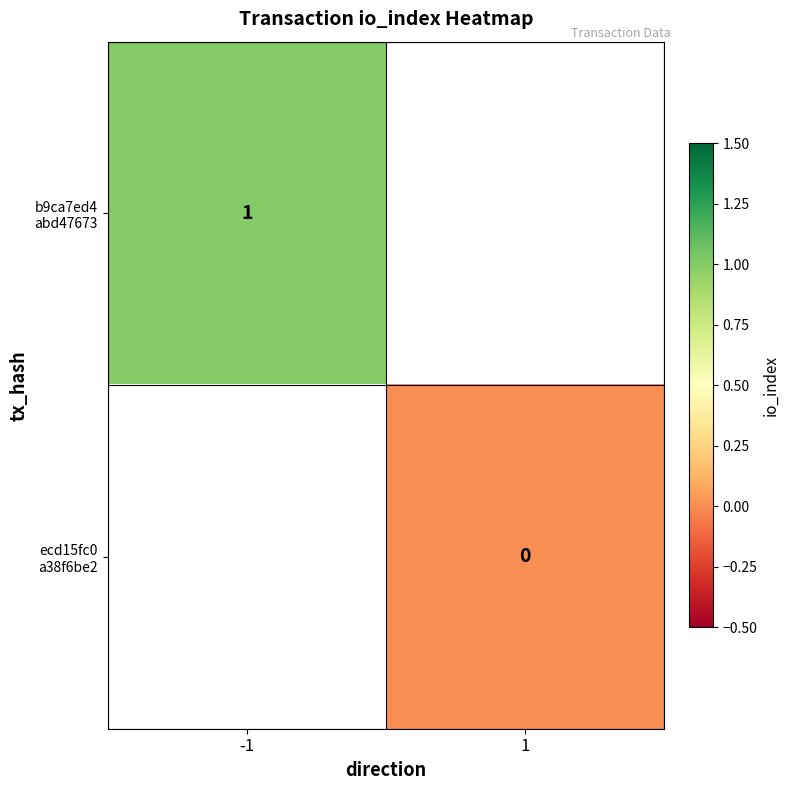

Which category has the highest value in the b9ca7ed4 abd47673 series?

-1